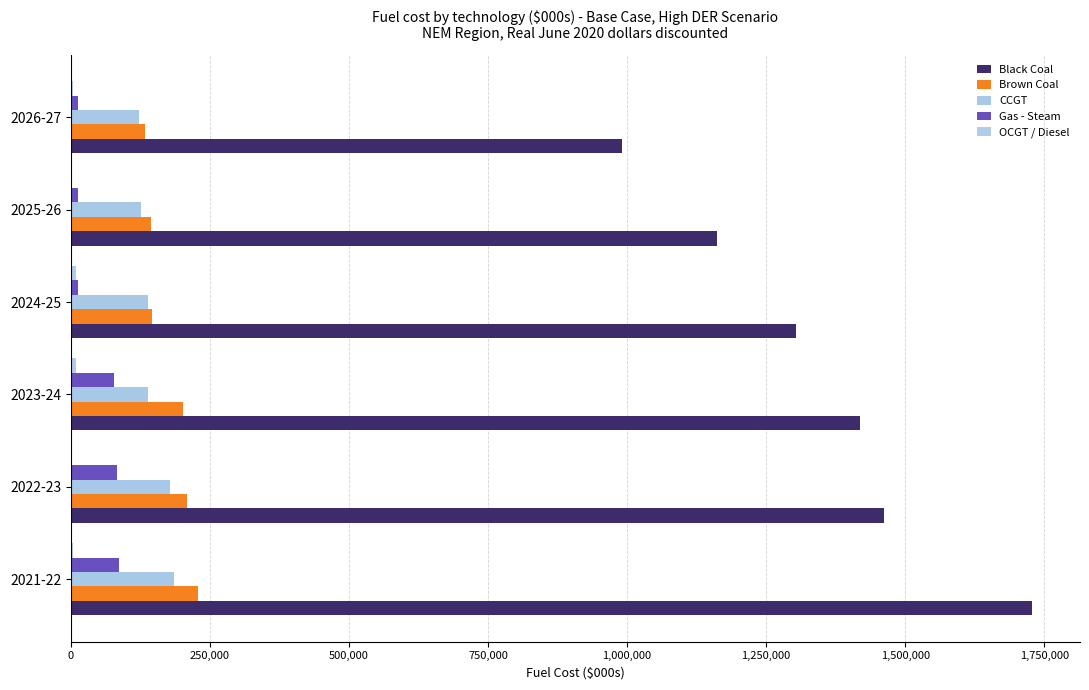

How many distinct data groups are displayed?

5